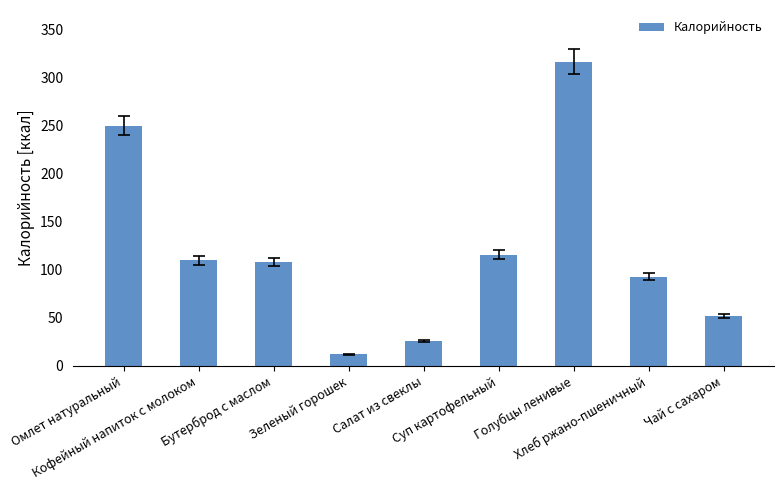

The chart shows a value of 52.0 at Чай с сахаром. True or false?

True